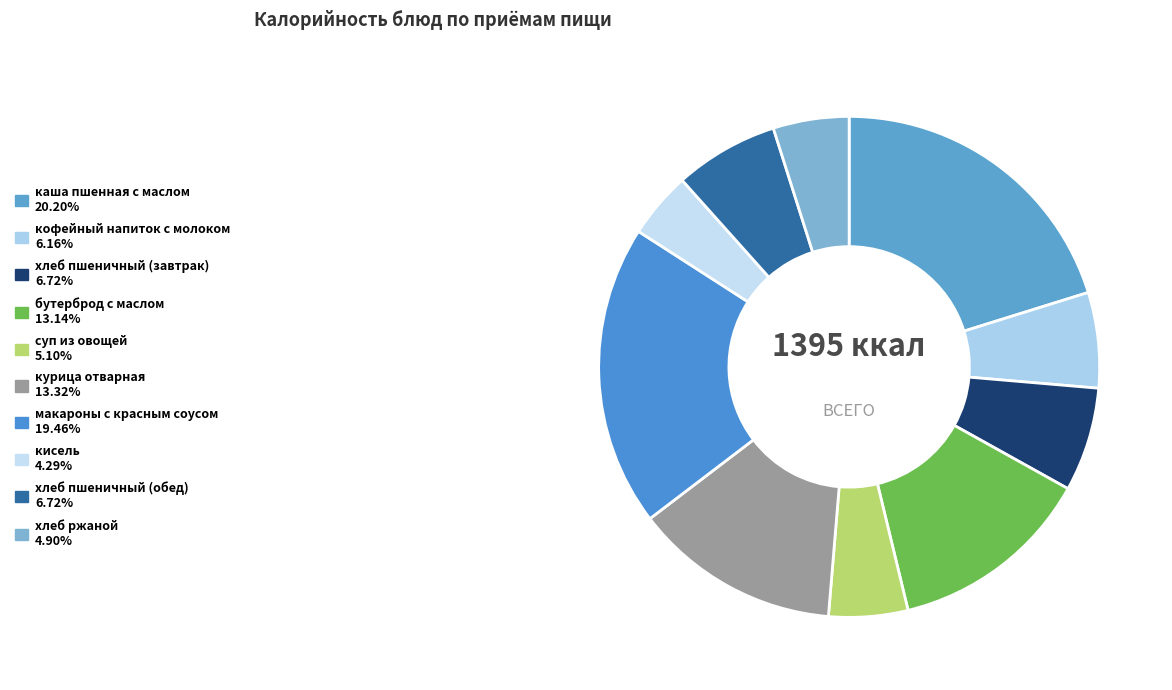

To the nearest percent, what portion does каша пшенная с маслом represent?

20%